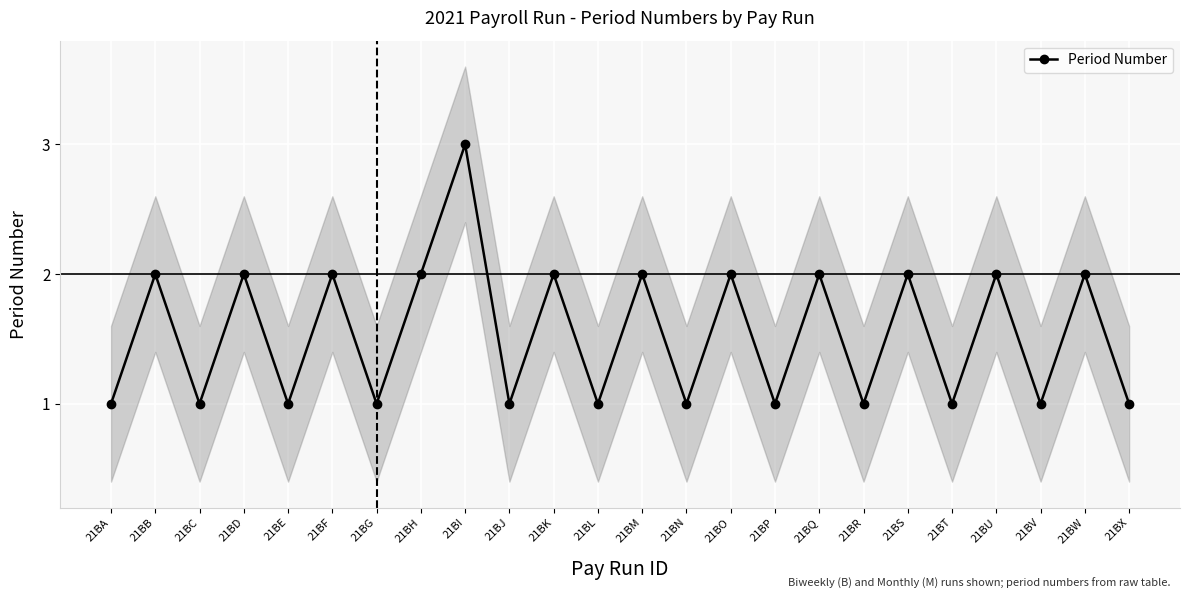

What is the average value?

2